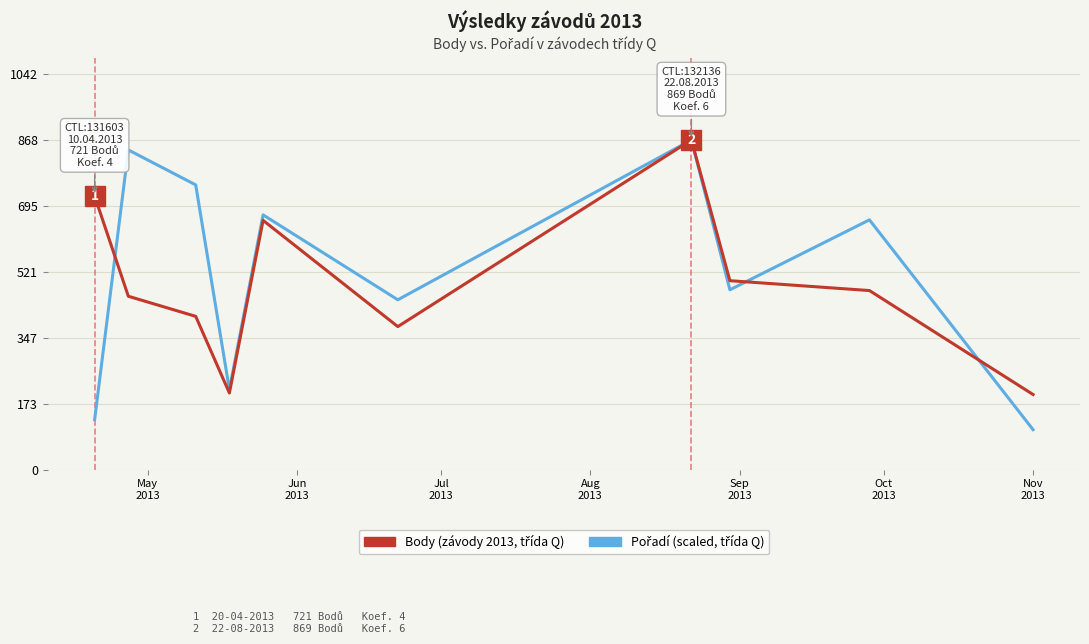

What is the maximum value shown in the chart?

869.0